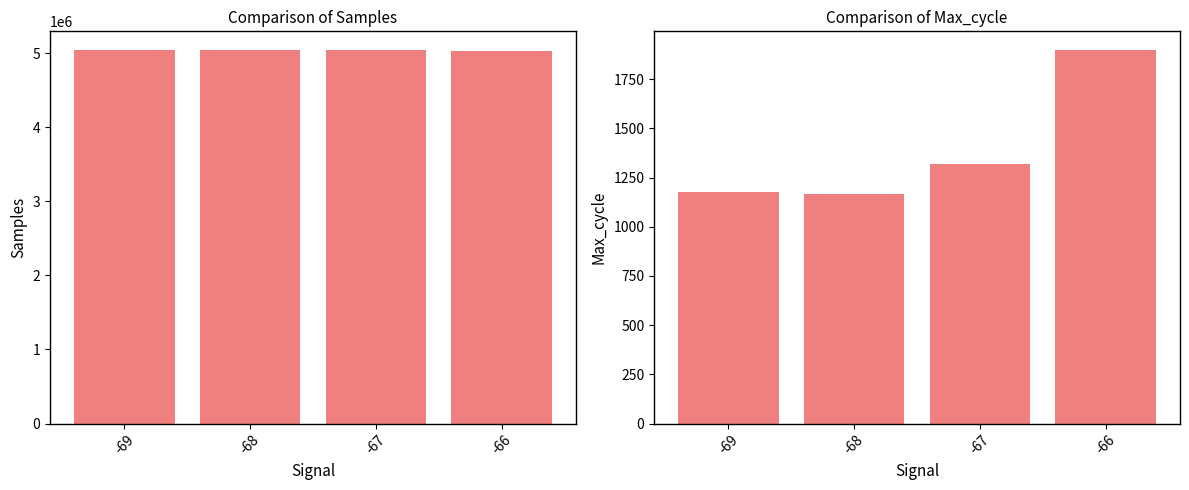

What is the sum of the Max_cycle values at -68 and -69?

2342.6